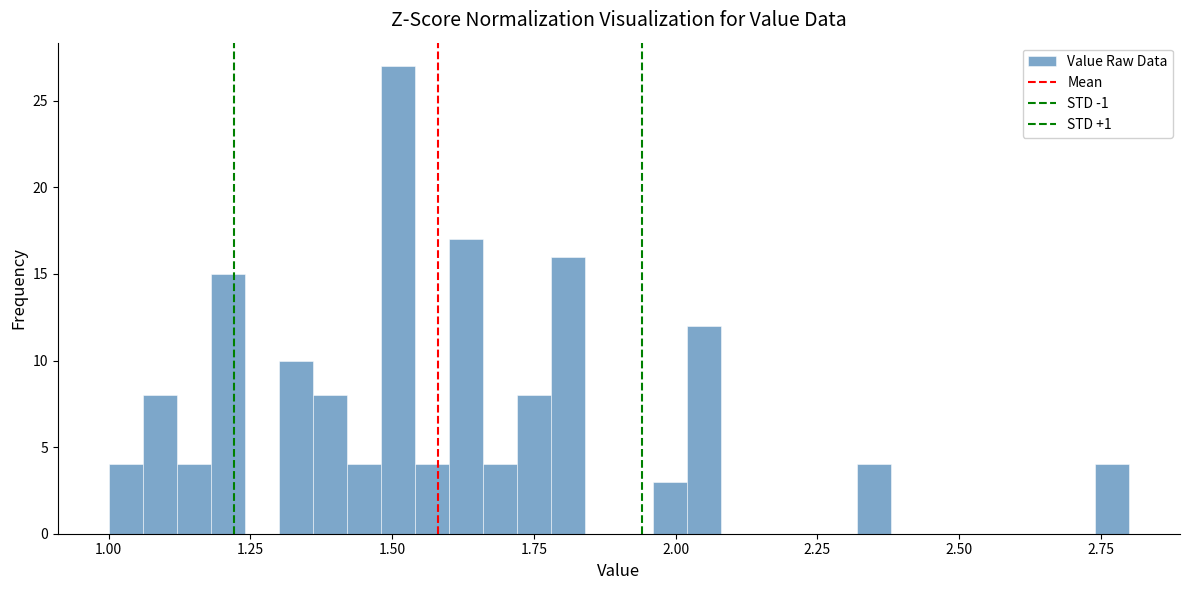

Around what value on the x-axis is the tallest bar? Give the approximate position of its centre, as read against the axis.

1.50